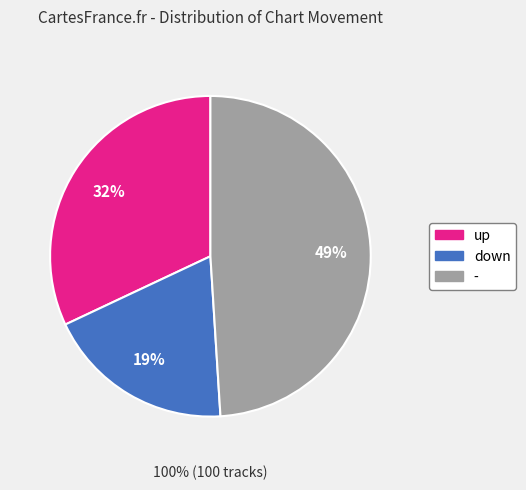

The down slice represents 19% of the pie. True or false?

True